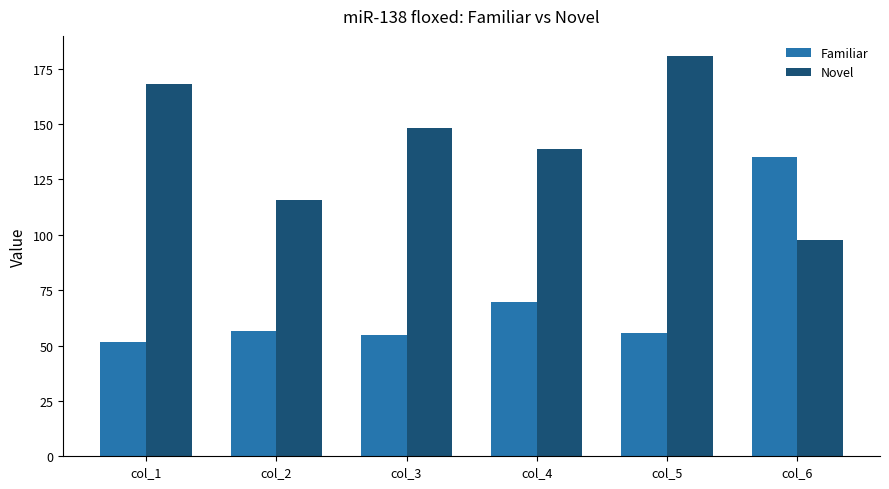

Which label corresponds to the smallest value in the chart?

col_1